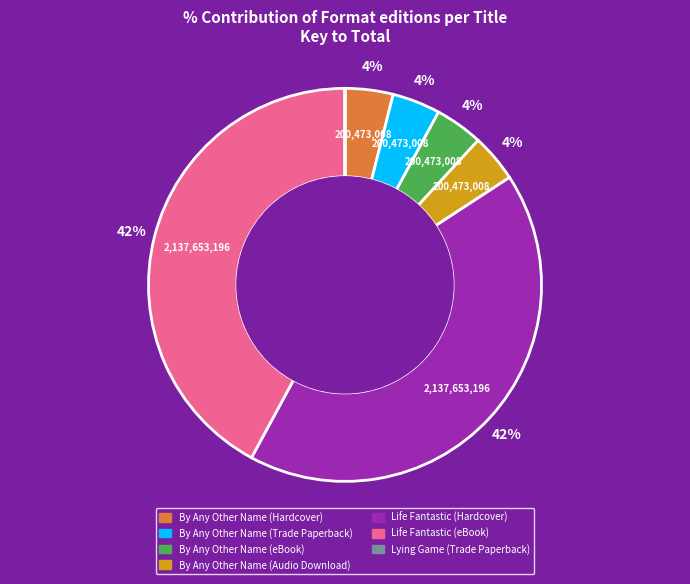

Approximately how many times larger is the value at Life Fantastic (Hardcover) compared to Life Fantastic (eBook)?

1.0